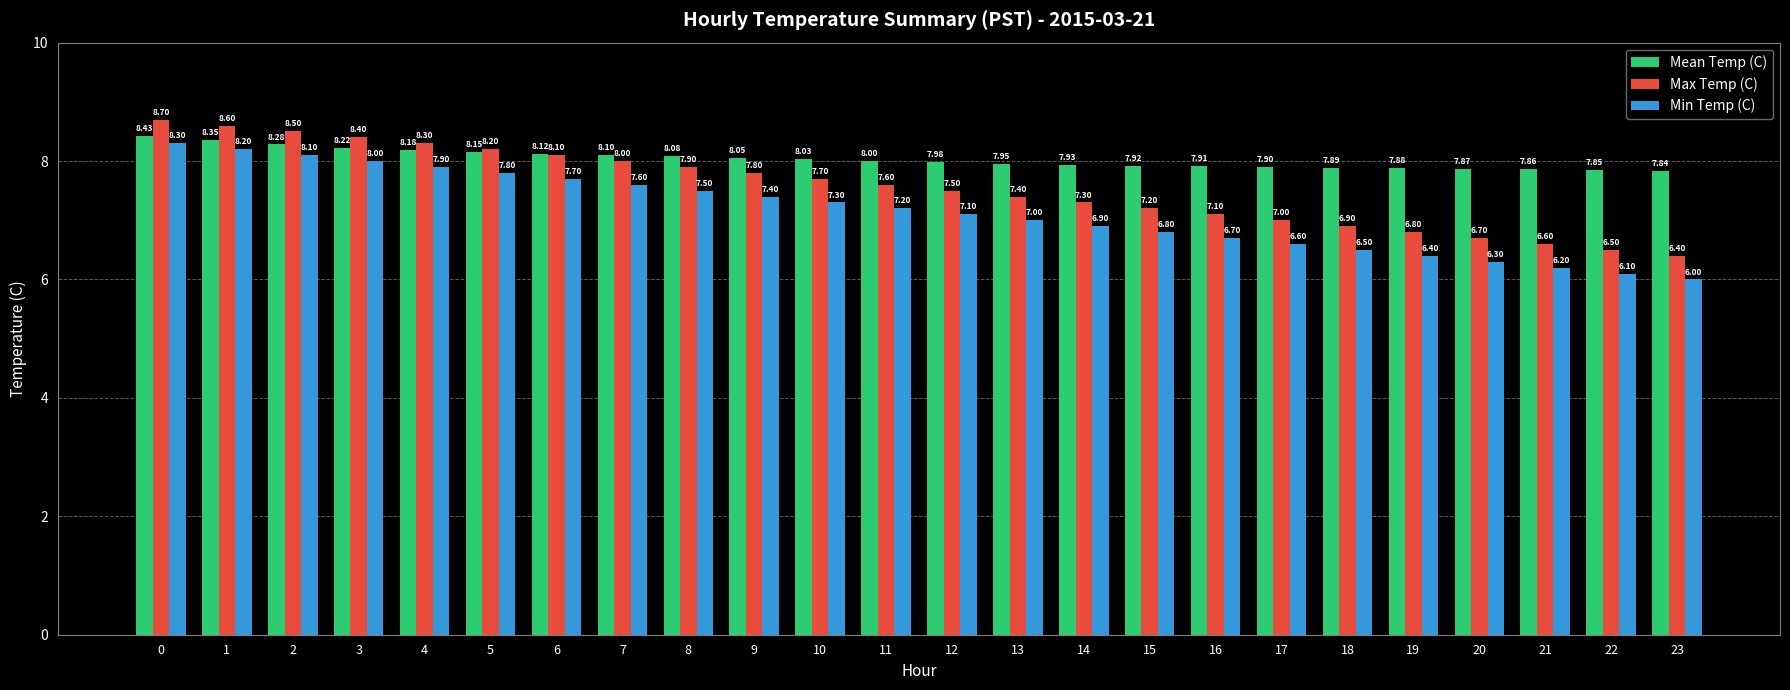

Which category has the lowest value across all series?

23